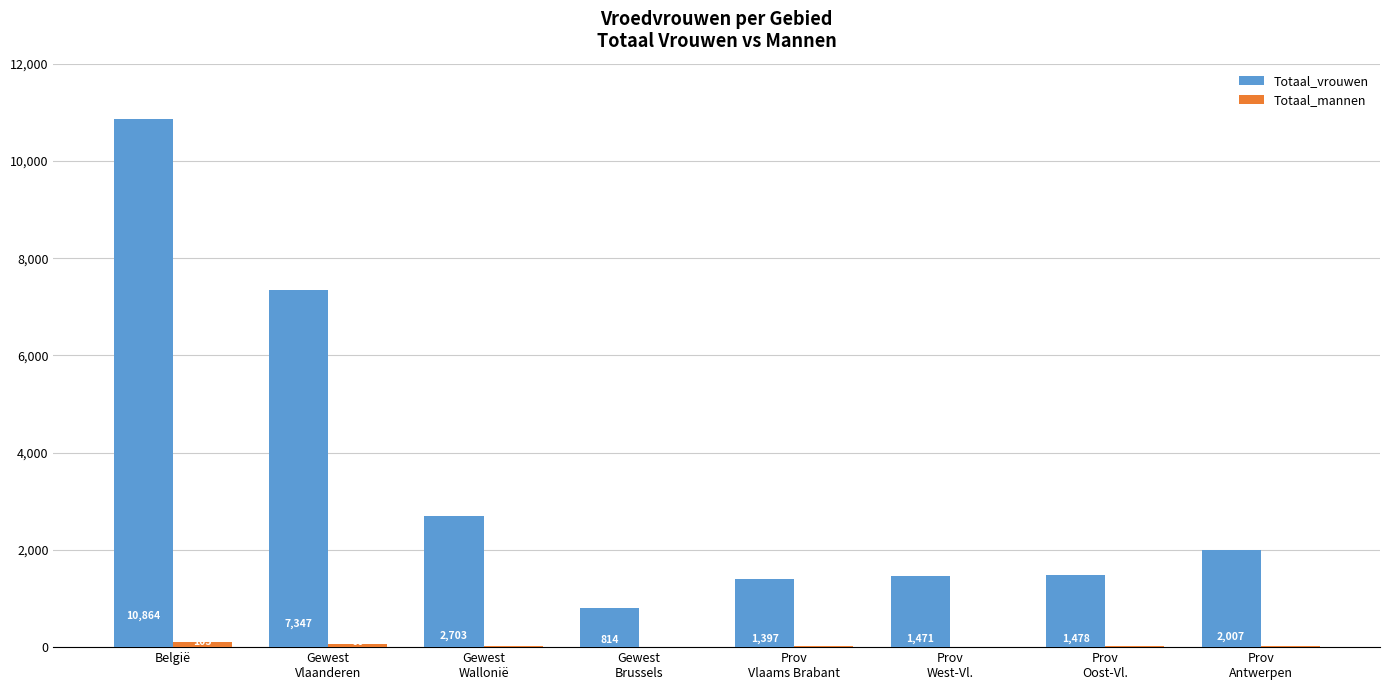

What is the difference between the Totaal_vrouwen values at Prov
Antwerpen and België?

8857